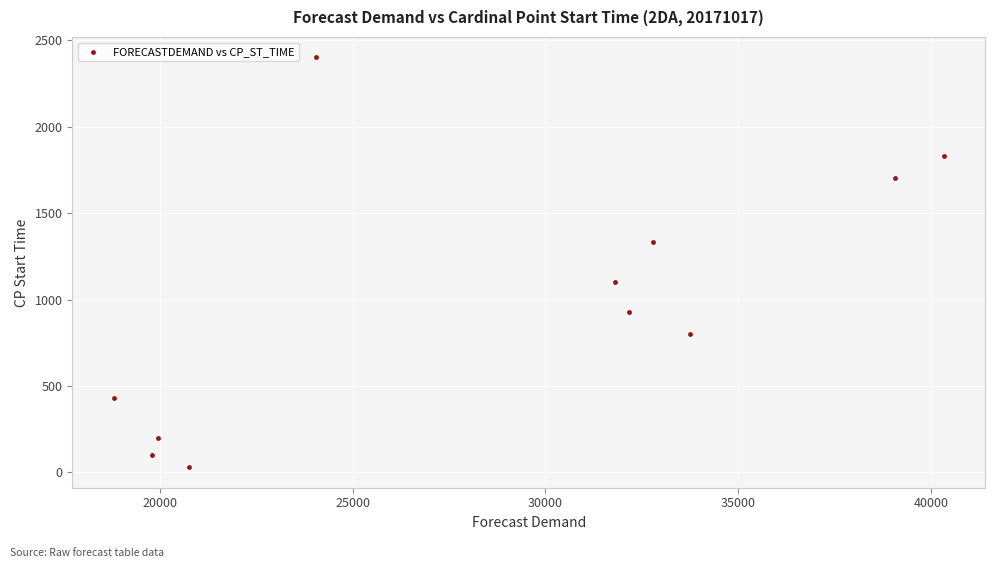

What is the average Y value?

986